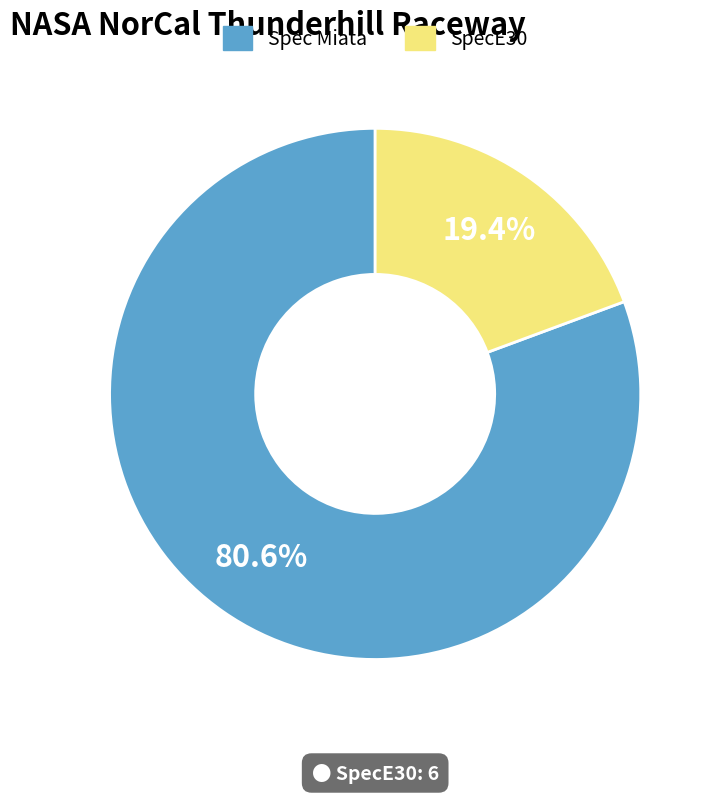

Which has a higher value, SpecE30 or Spec Miata?

Spec Miata